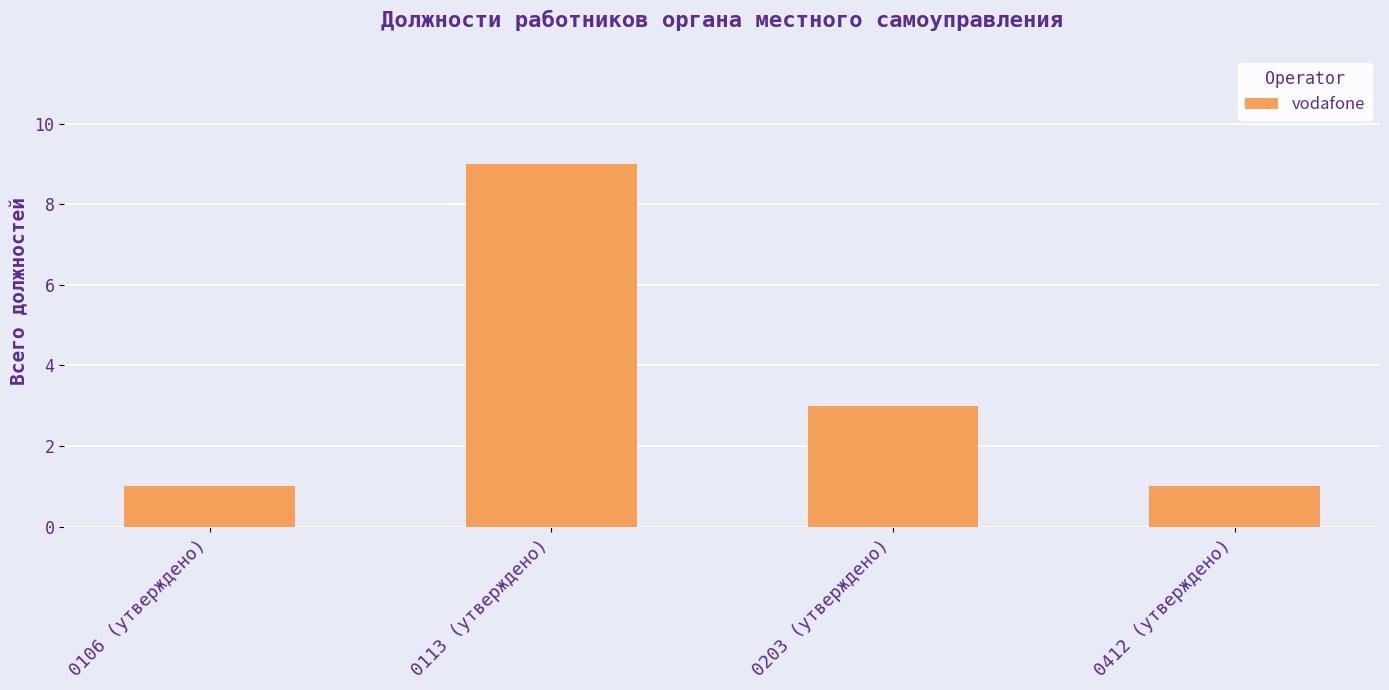

Between 0203 (утверждено) and 0412 (утверждено), which is larger?

0203 (утверждено)